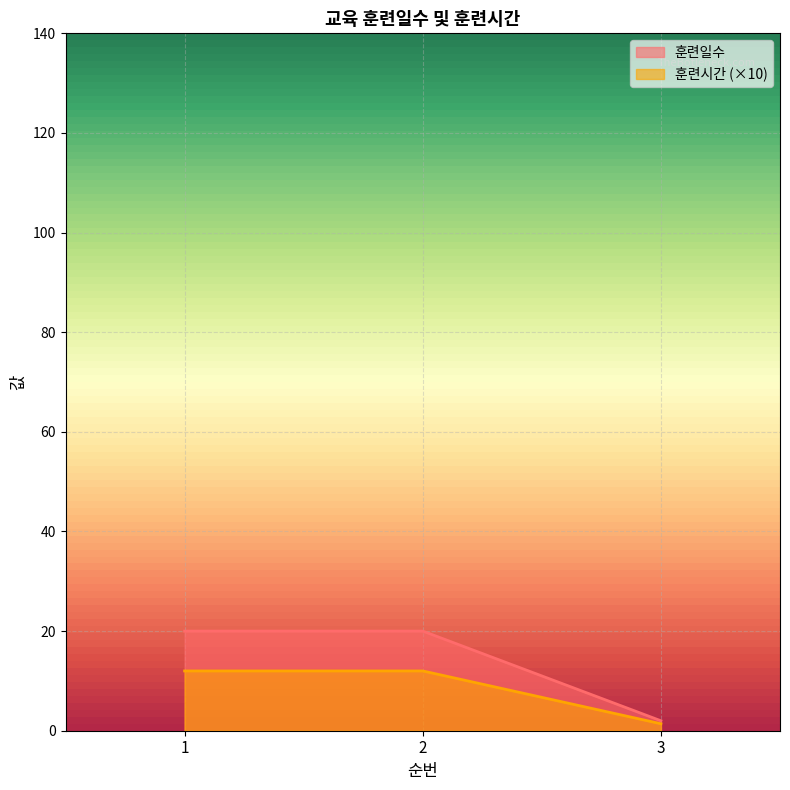

How many lines are shown in the chart?

2